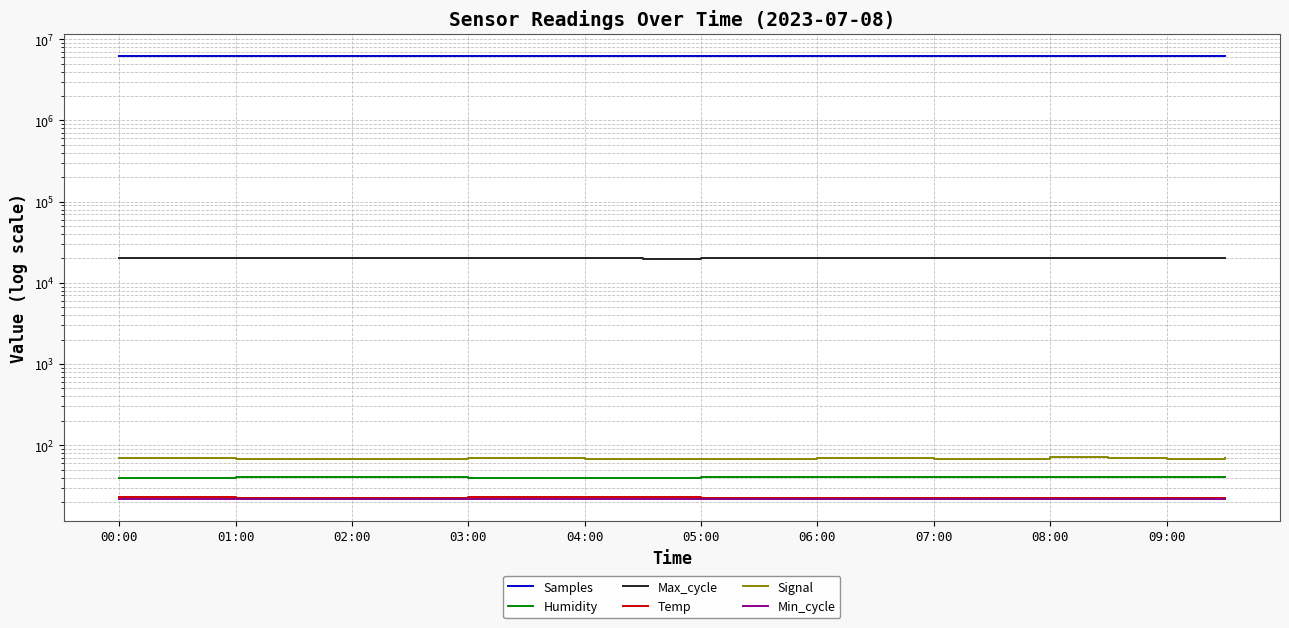

Reading left to right, what are all the values shown in this chart?

Samples: 6280970.0	6278667.0	6275698.0	6275725.0	6276154.0	6276692.0	6278542.0	6251275.0	6279131.0	6278659.0	6249432.0	6276774.0	6249159.0	6275421.0	6249363.0	6276692.0	6274644.0	6248410.0	6275967.0	6249104.0
Humidity: 39.5	40.0	40.8	41.0	40.8	40.7	39.3	39.9	39.8	39.3	40.7	40.7	40.4	40.5	40.5	40.7	40.8	40.8	41.0	40.9
Max_cycle: 19996.0	20091.0	20002.0	20347.0	20042.0	20004.0	20011.0	20003.0	20006.0	19895.0	20023.0	20003.0	20414.0	19999.0	20458.0	20004.0	20007.0	20075.0	20308.0	20358.0
Temp: 23.1	22.8	22.3	22.2	22.2	22.4	22.9	23.0	22.9	22.8	22.5	22.5	22.4	22.4	22.4	22.4	22.3	22.3	22.3	22.3
Signal: 70.0	70.0	68.0	68.0	68.0	68.0	69.0	69.0	68.0	68.0	68.0	68.0	69.0	69.0	68.0	68.0	71.0	69.0	68.0	69.0
Min_cycle: 22.0	22.0	22.0	22.0	22.0	22.0	22.0	22.0	22.0	22.0	22.0	22.0	22.0	22.0	22.0	22.0	22.0	22.0	22.0	22.0